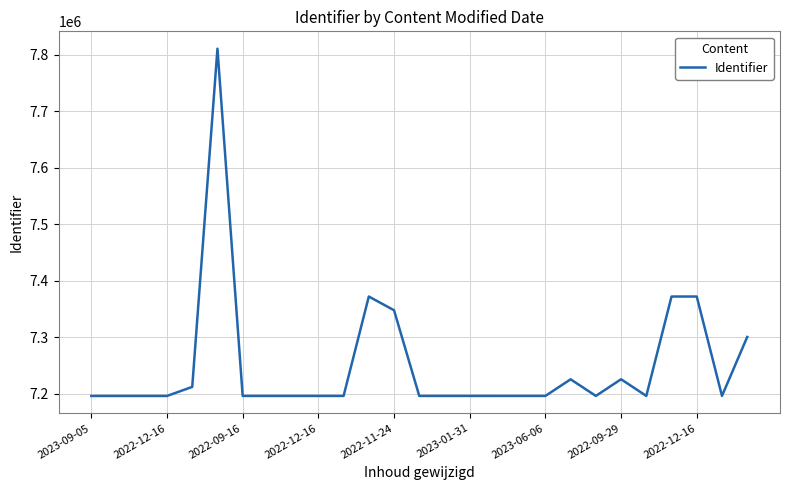

What is the maximum value shown in the chart?

7810705